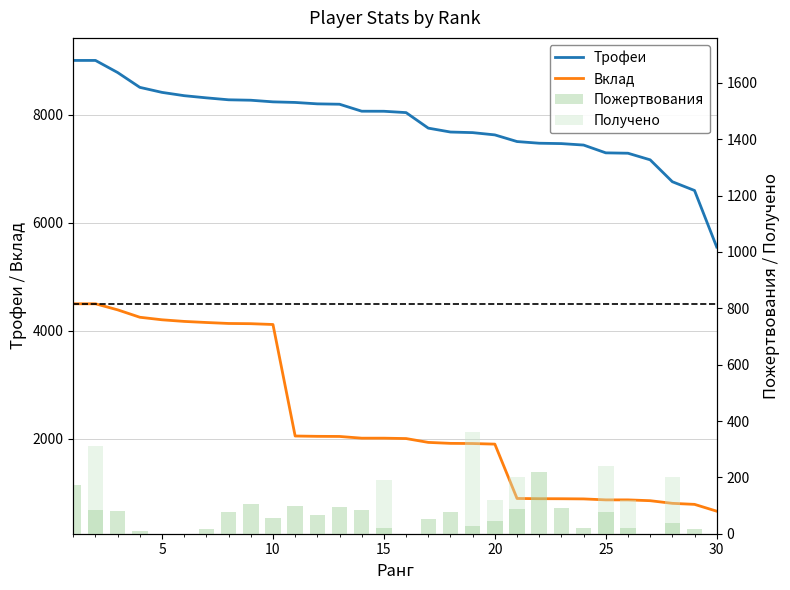

Which series has the widest spread of values?

Вклад